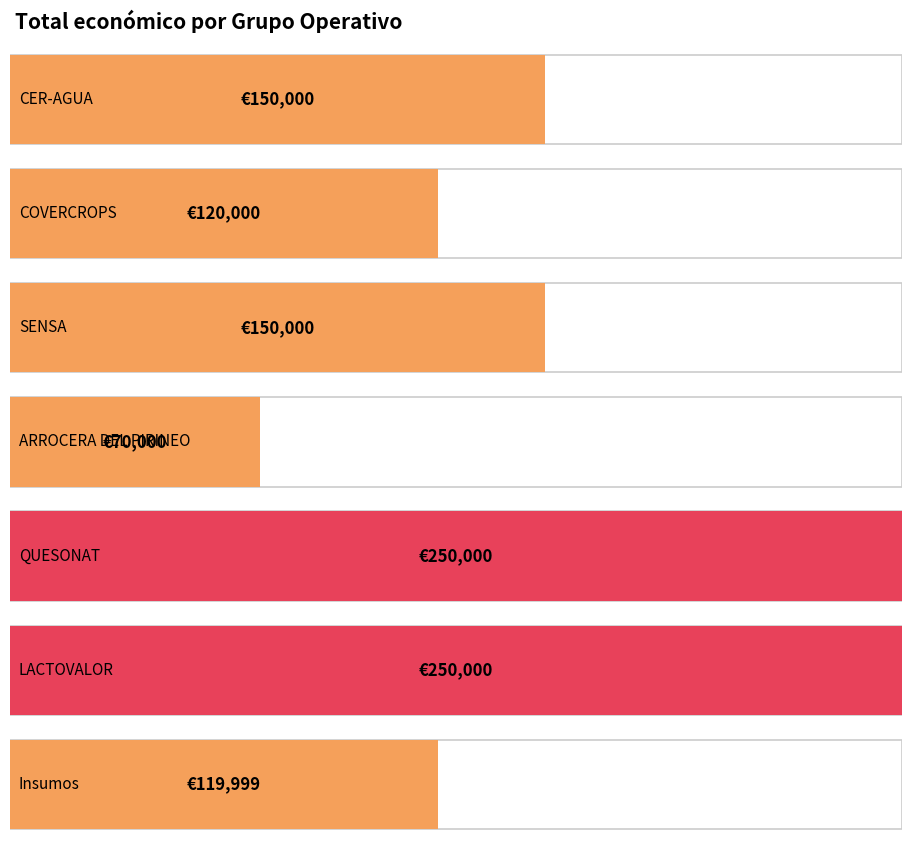

What value does the data have at SENSA?

150000